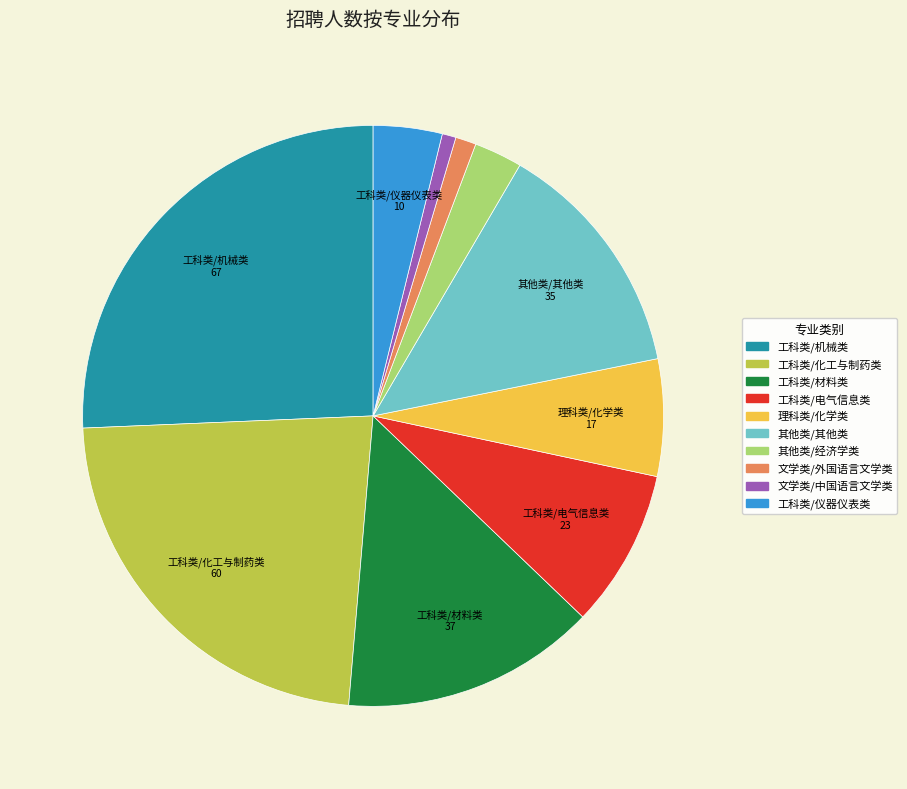

Is the sum of 工科类/仪器仪表类 and 文学类/外国语言文学类 greater than half?

No